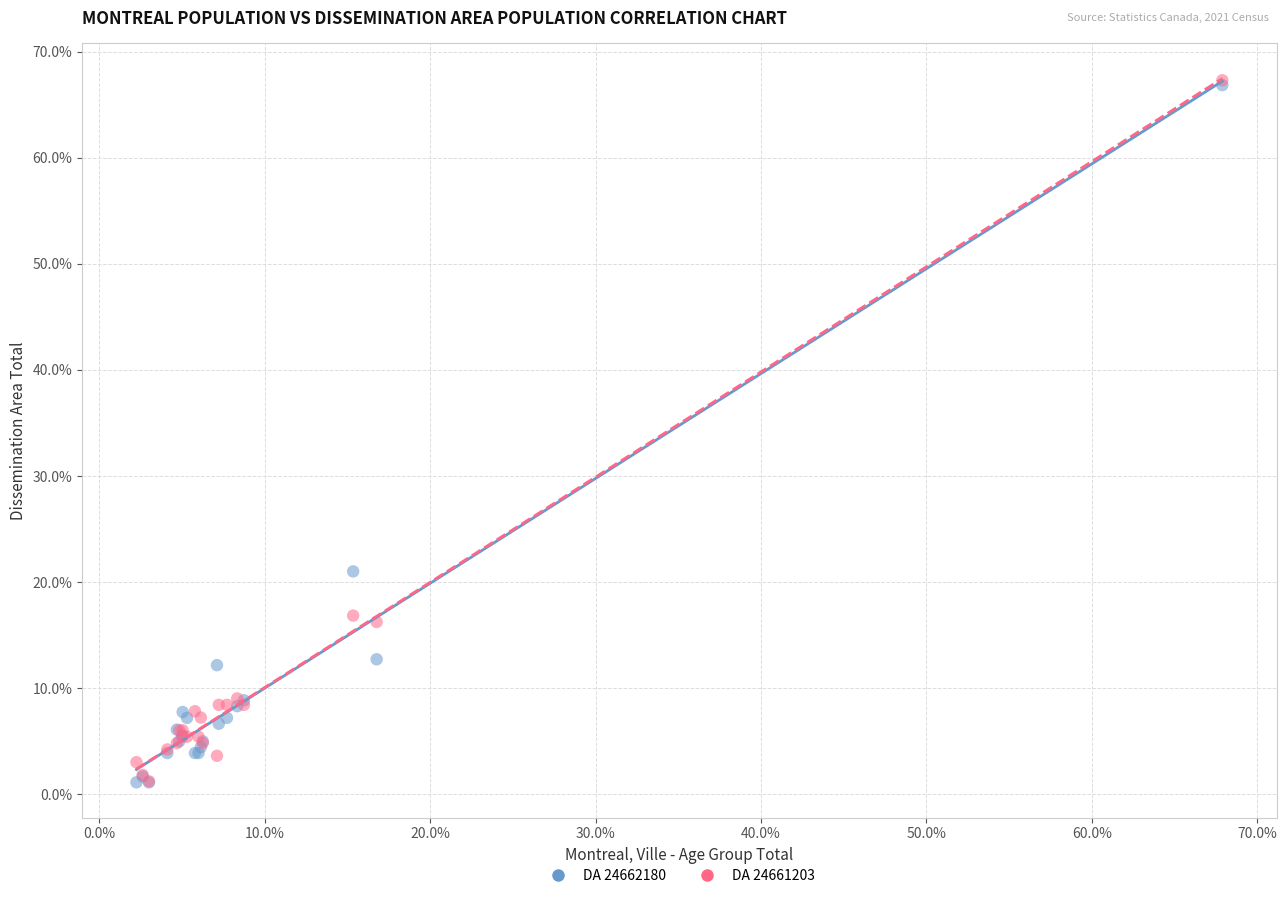

Across all series, what Y value is closest to 34?

21.0